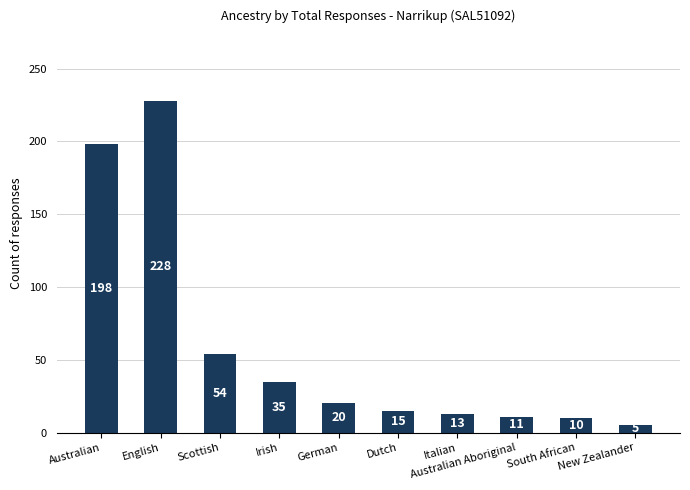

What is the sum of the values at Irish and Australian?

233